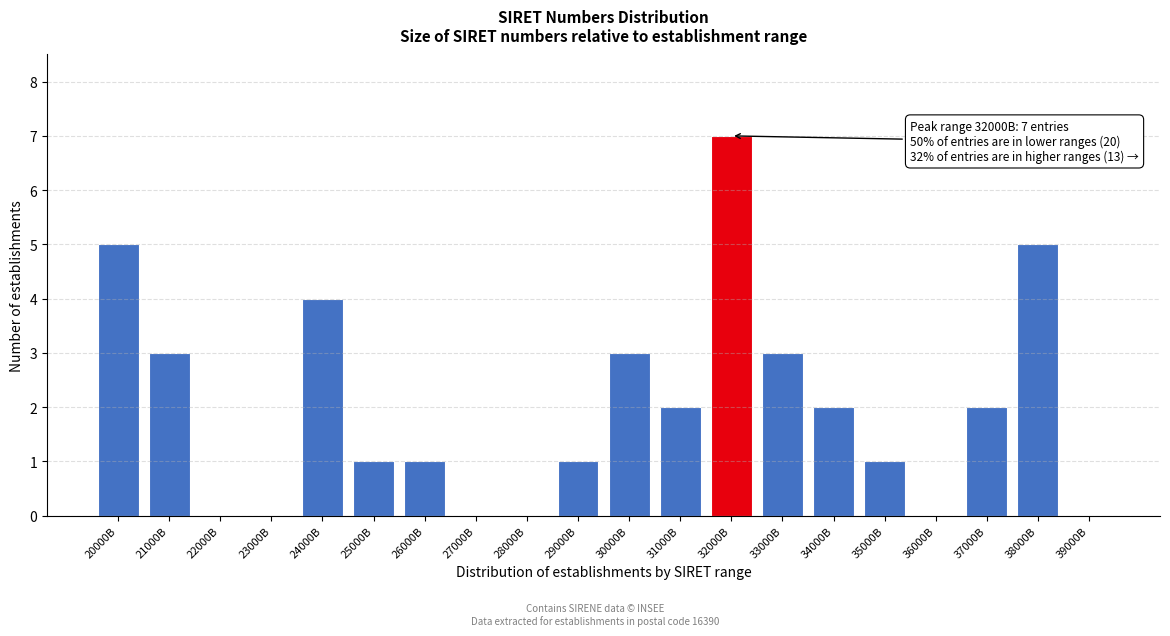

Reading right to left, list all the values displayed in this chart.

39000B=0	38000B=5	37000B=2	36000B=0	35000B=1	34000B=2	33000B=3	32000B=7	31000B=2	30000B=3	29000B=1	28000B=0	27000B=0	26000B=1	25000B=1	24000B=4	23000B=0	22000B=0	21000B=3	20000B=5